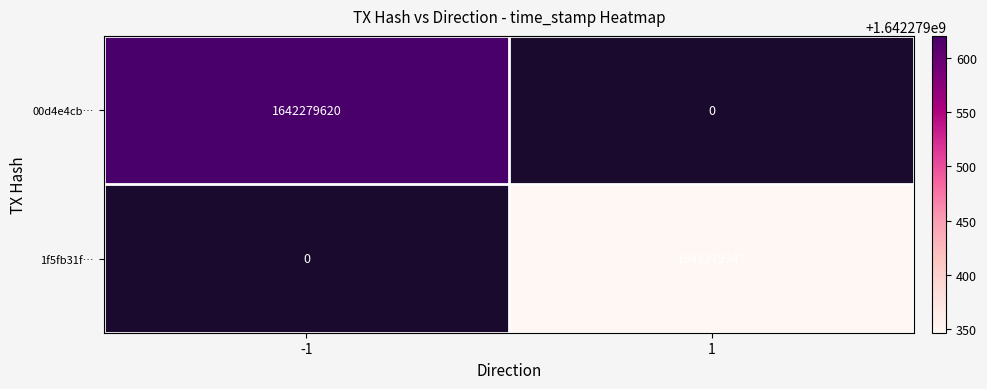

The 1f5fb31f… series shows 616107675 at 1. True or false?

False